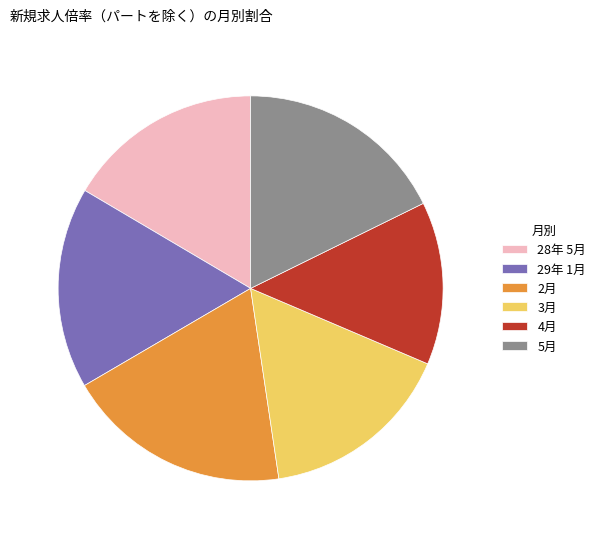

How many segments does this pie chart have?

6